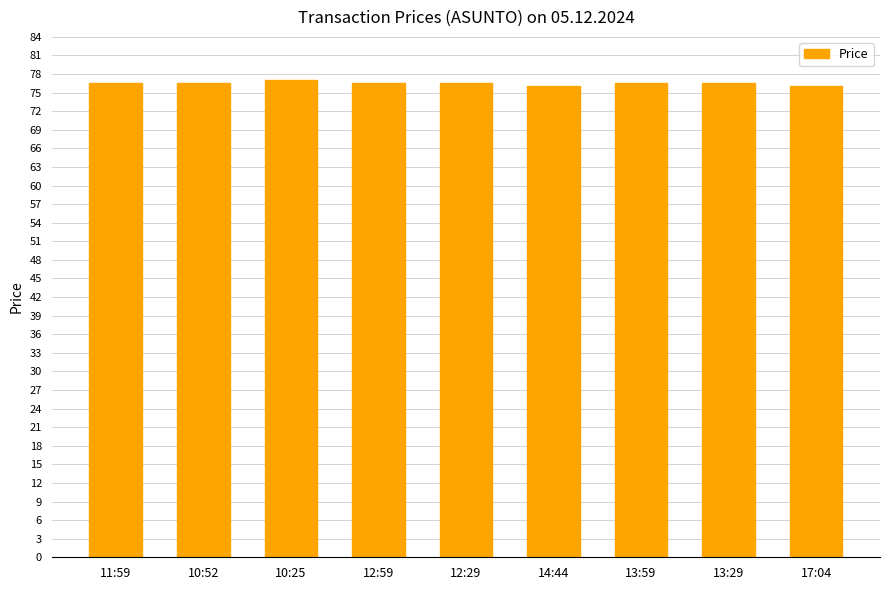

What is the maximum value shown in the chart?

77.0